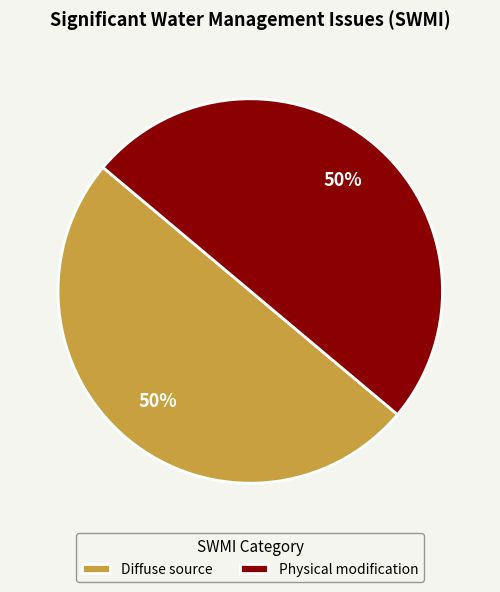

To the nearest percent, what is the average slice percentage?

50%